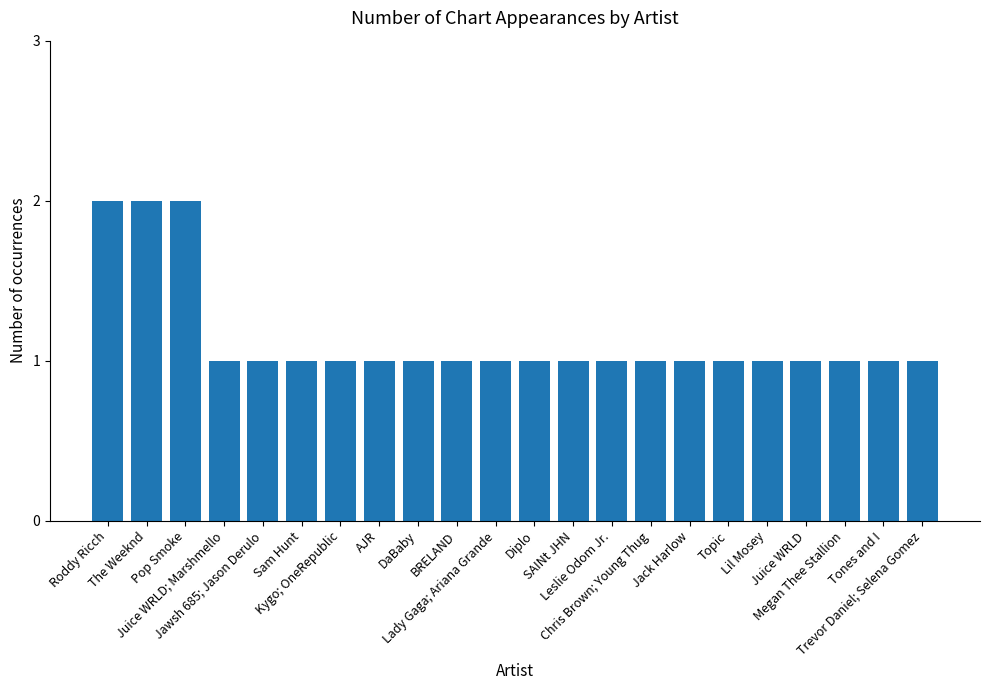

True or false: the data shows 1 at AJR.

True